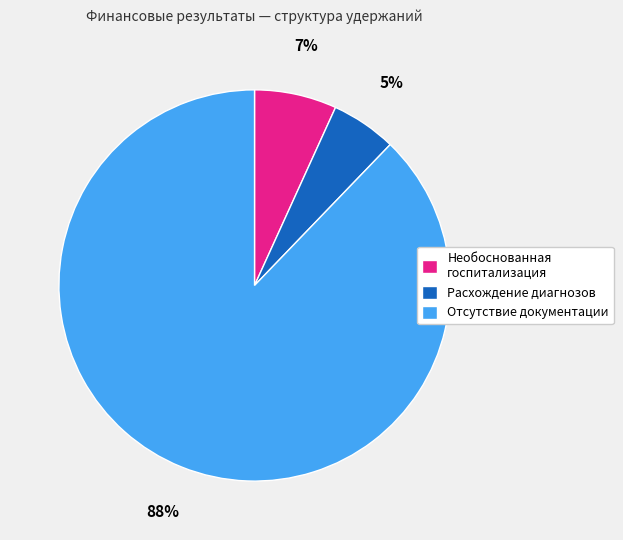

Which category accounts for the majority?

Отсутствие документации